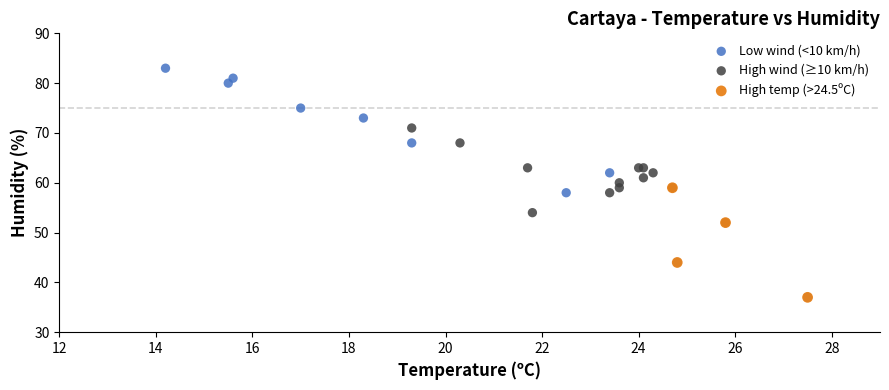

Which series reaches the maximum Y coordinate?

Low wind (<10 km/h)